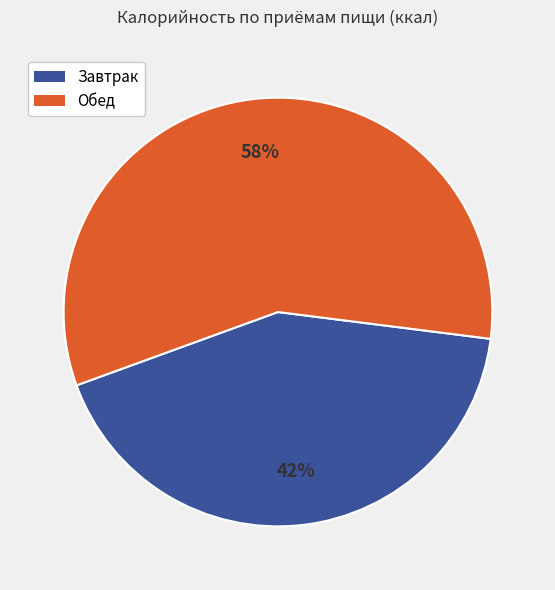

To the nearest percent, what portion does Завтрак represent?

42%